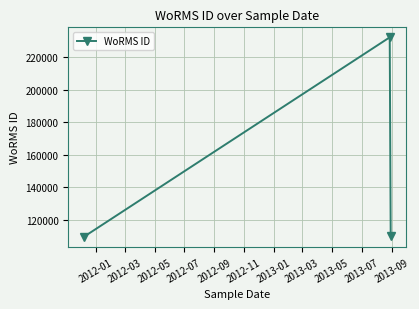

Does the chart have visible grid lines?

Yes